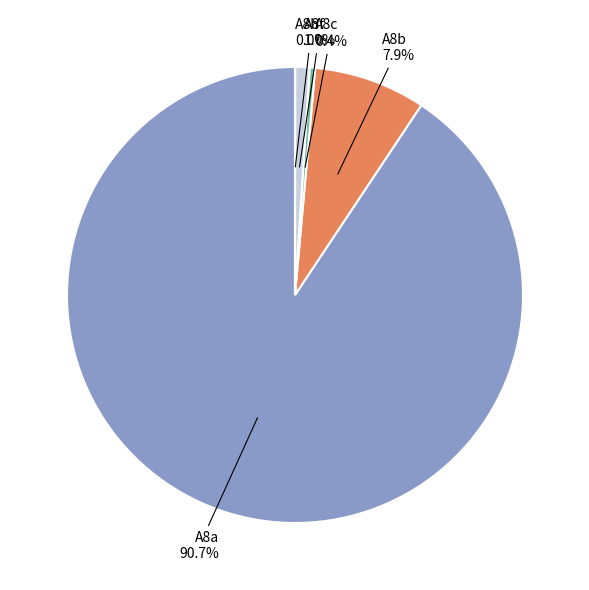

Is it true that A8c is 0% of the pie?

True